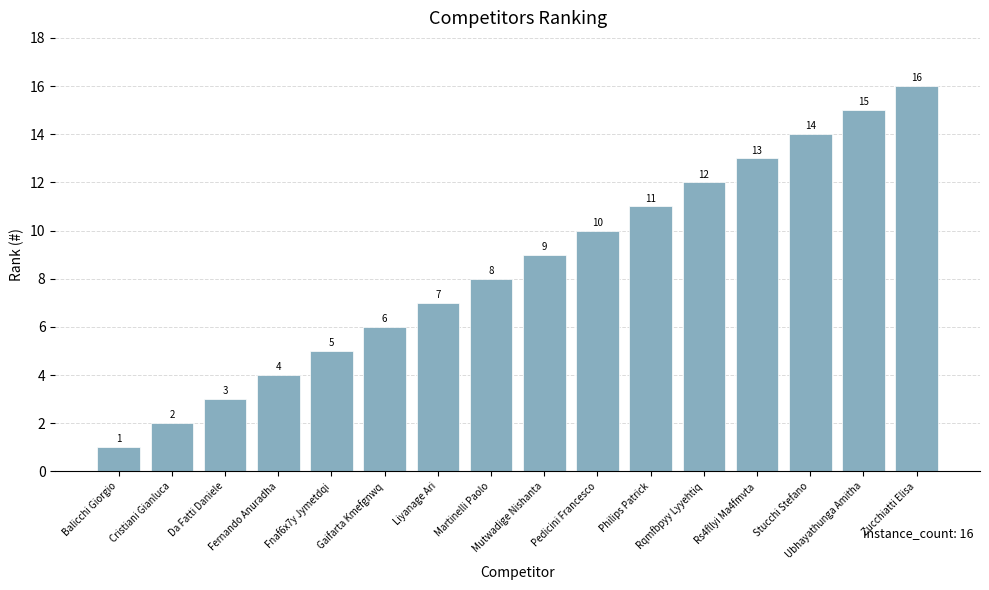

The value at Ubhayathunga Amitha is 26. True or false?

False